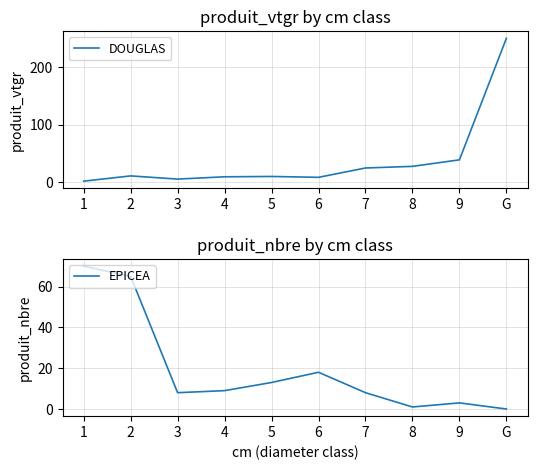

What is the spread (max minus min) of values at 1?

68.4